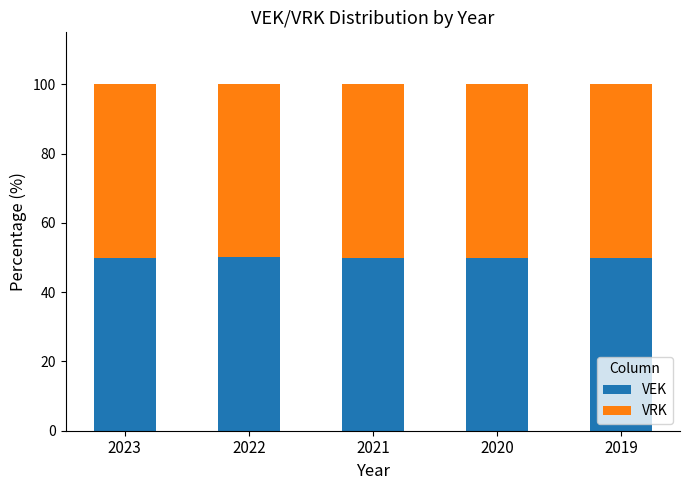

How many categories are shown in the chart?

5